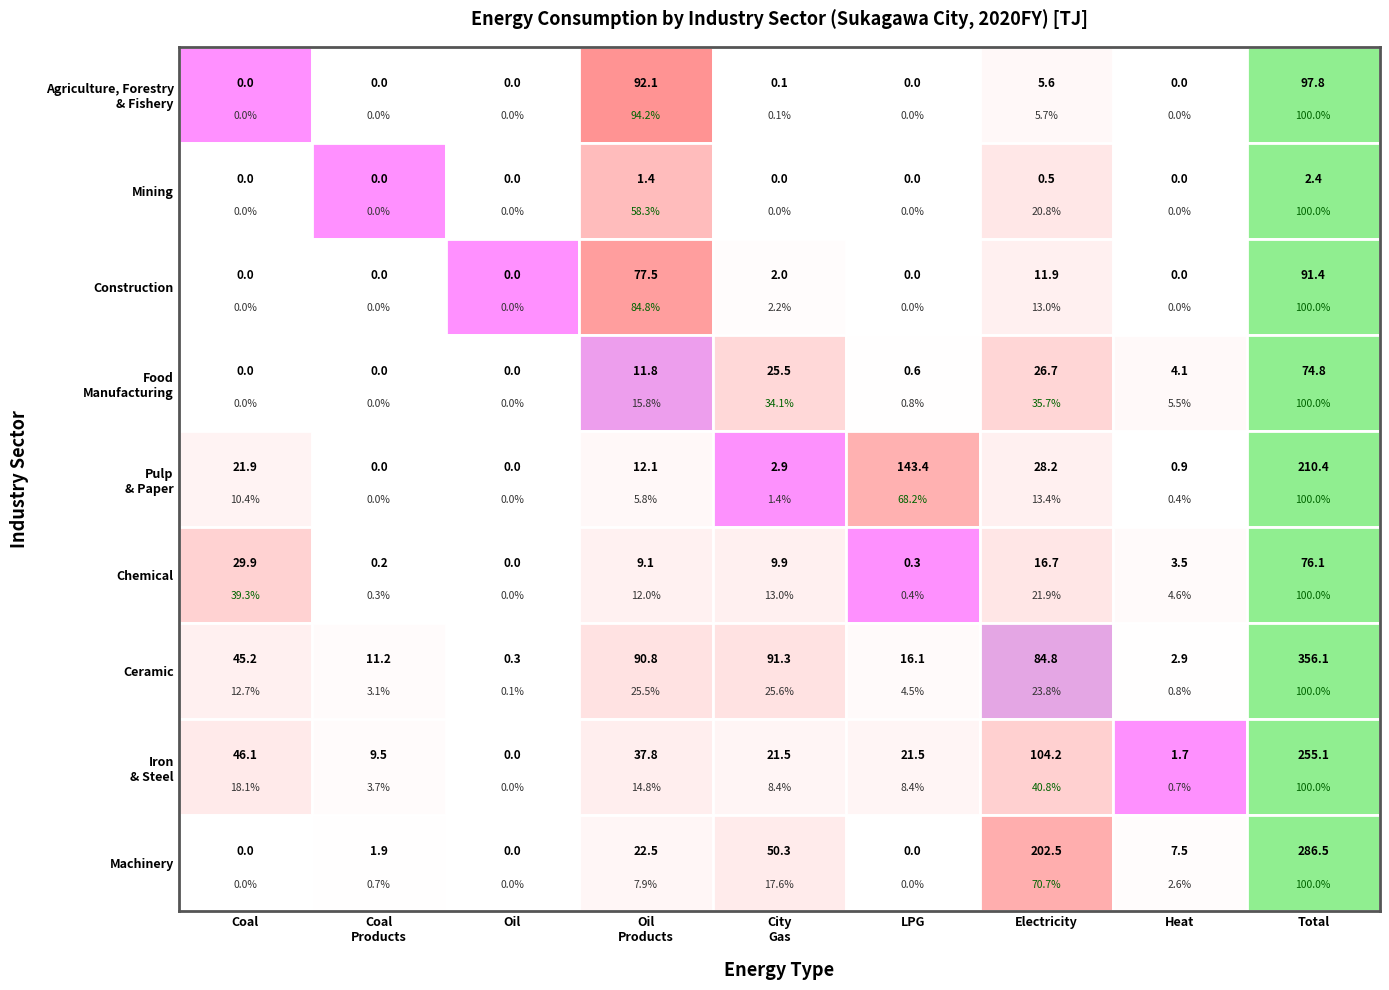

What is the average value of the Mining series?

0.5